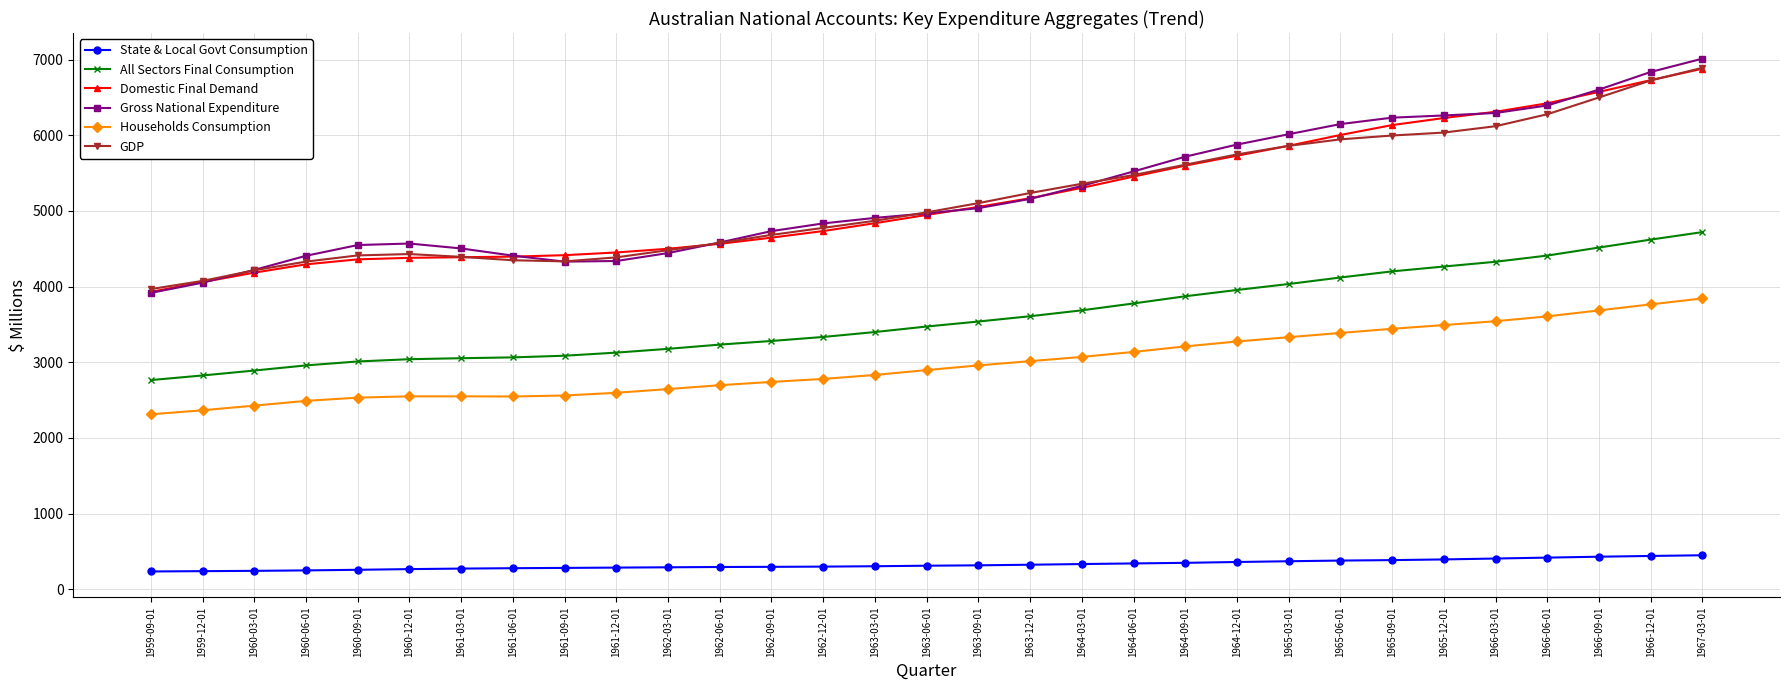

The value of Households Consumption at 1964-03-01 is 5262. True or false?

False